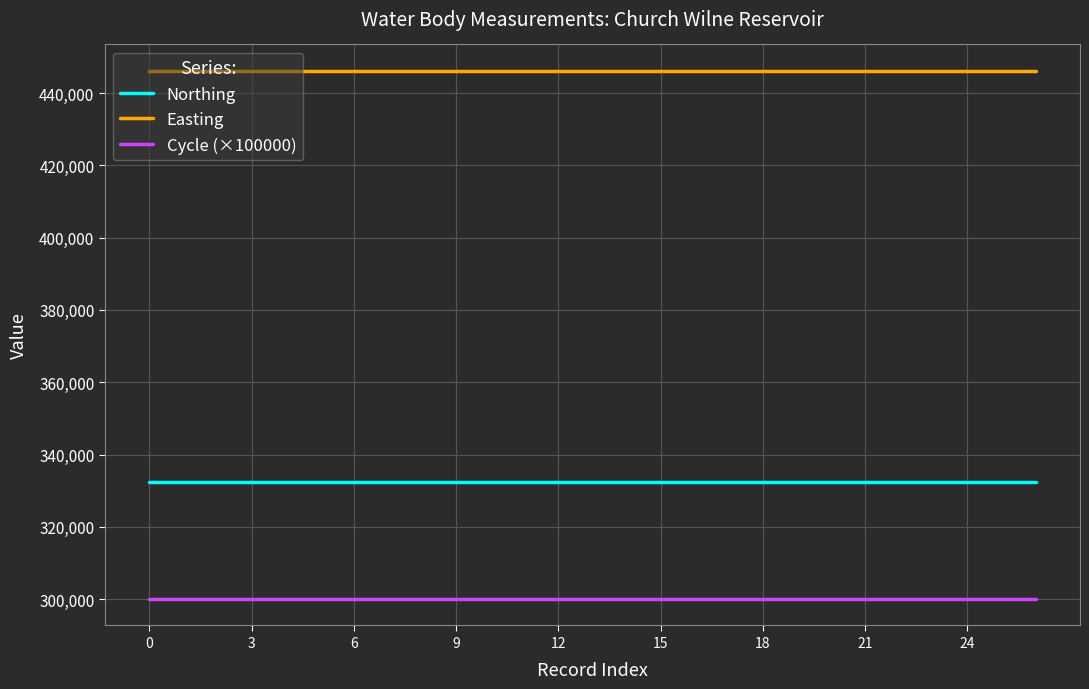

Rank the series by their maximum value, from lowest to highest.

Cycle (×100000), Northing, Easting